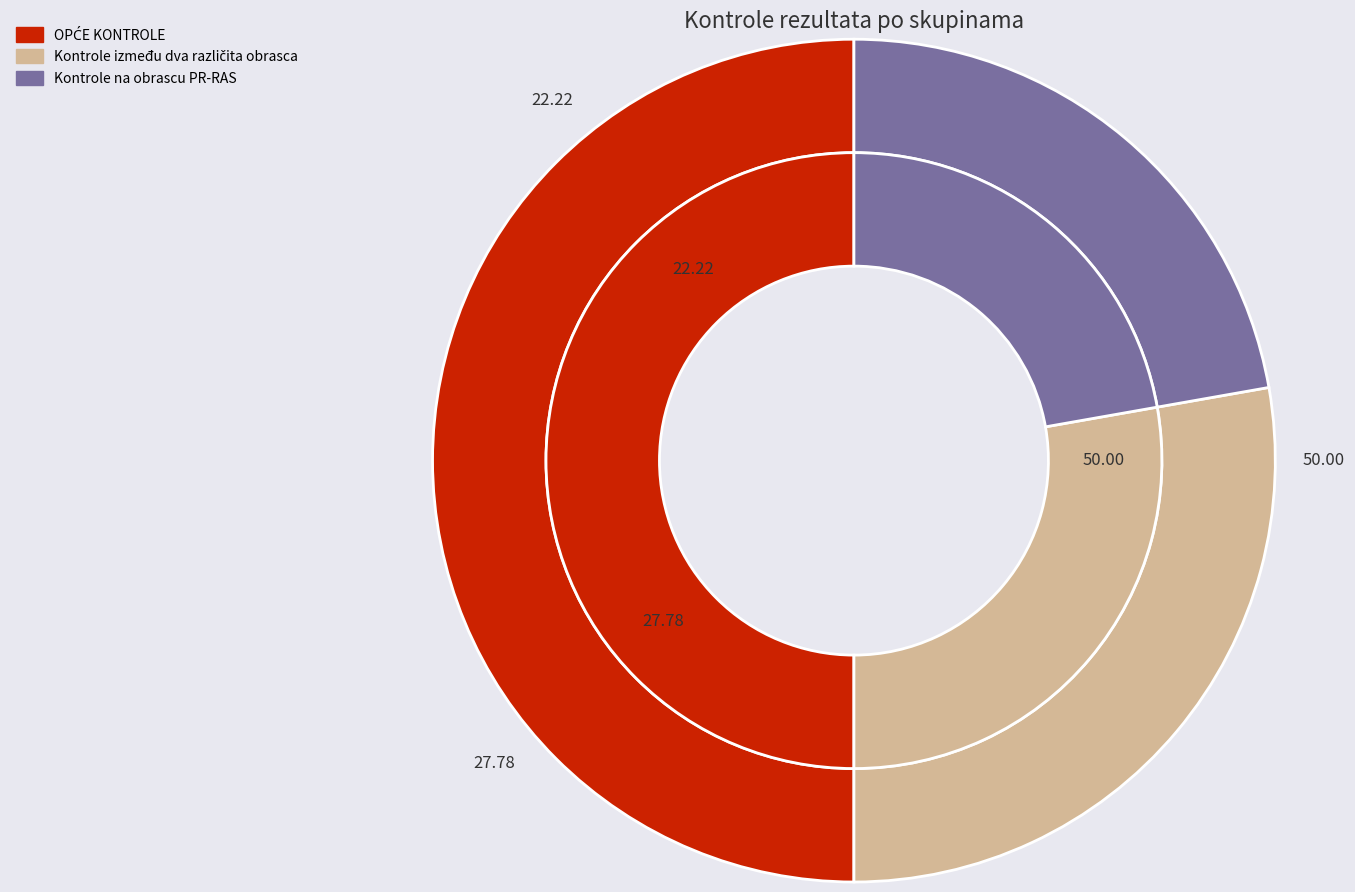

Is Kontrole između dva različita obrasca the majority of the pie?

No